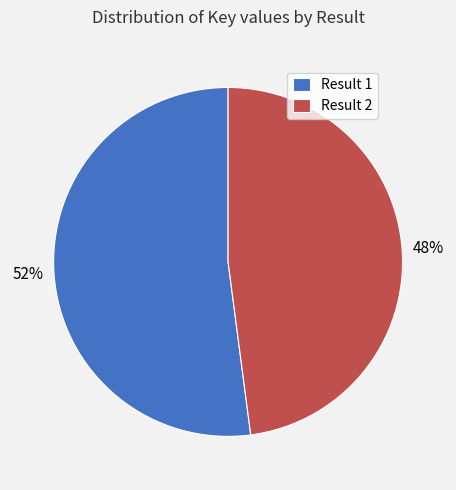

What is the ratio of the value at Result 2 to the value at Result 1?

0.9